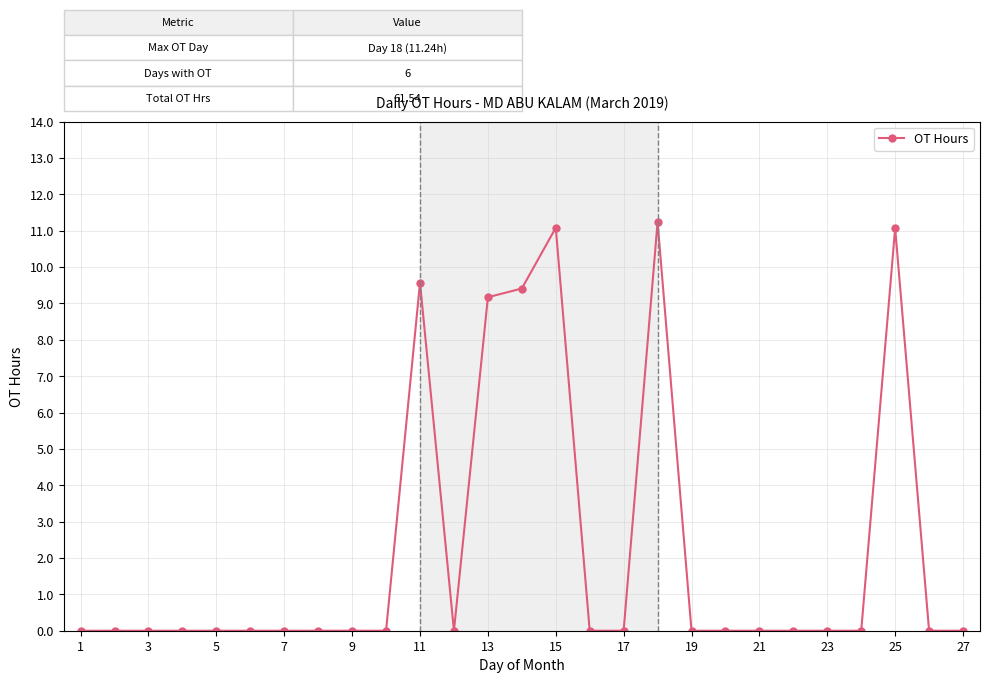

Reading left to right, extract all data points from this chart.

0.0	0.0	0.0	0.0	0.0	0.0	0.0	0.0	0.0	0.0	9.6	0.0	9.2	9.4	11.1	0.0	0.0	11.2	0.0	0.0	0.0	0.0	0.0	0.0	11.1	0.0	0.0